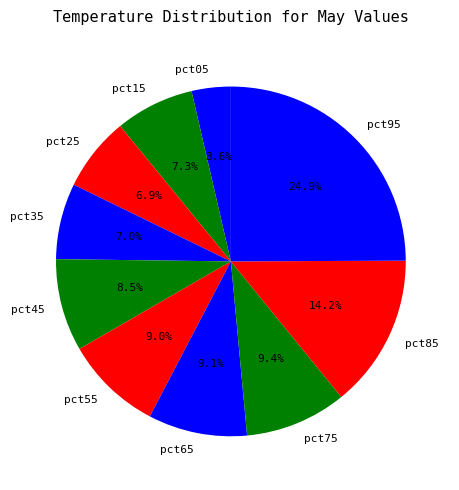

Does any single category account for the majority?

No